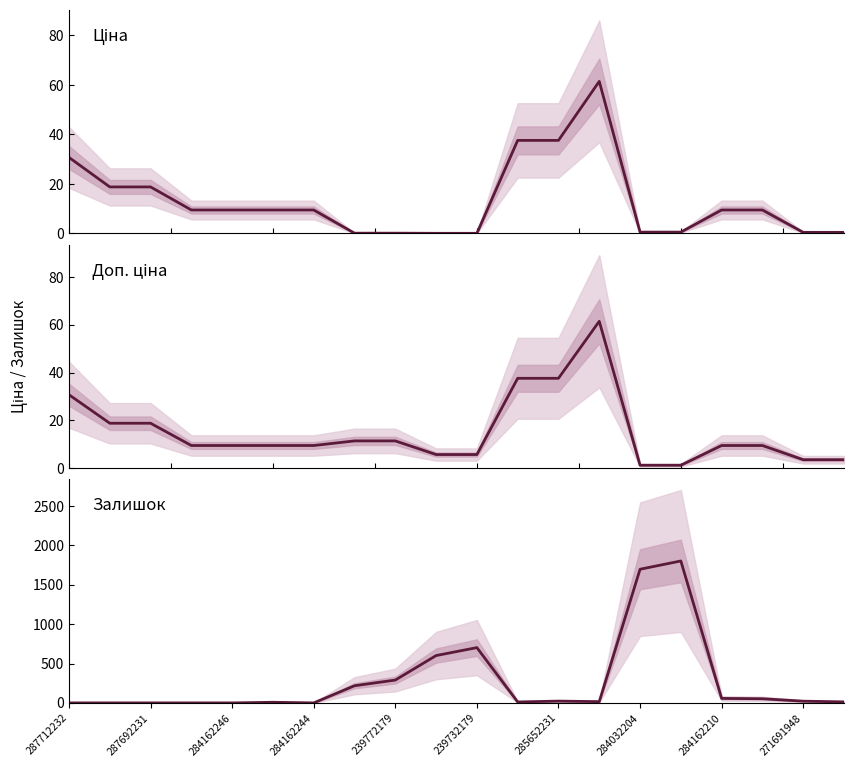

The value of Залишок (шт.) at 239772179 is 482.9. True or false?

False